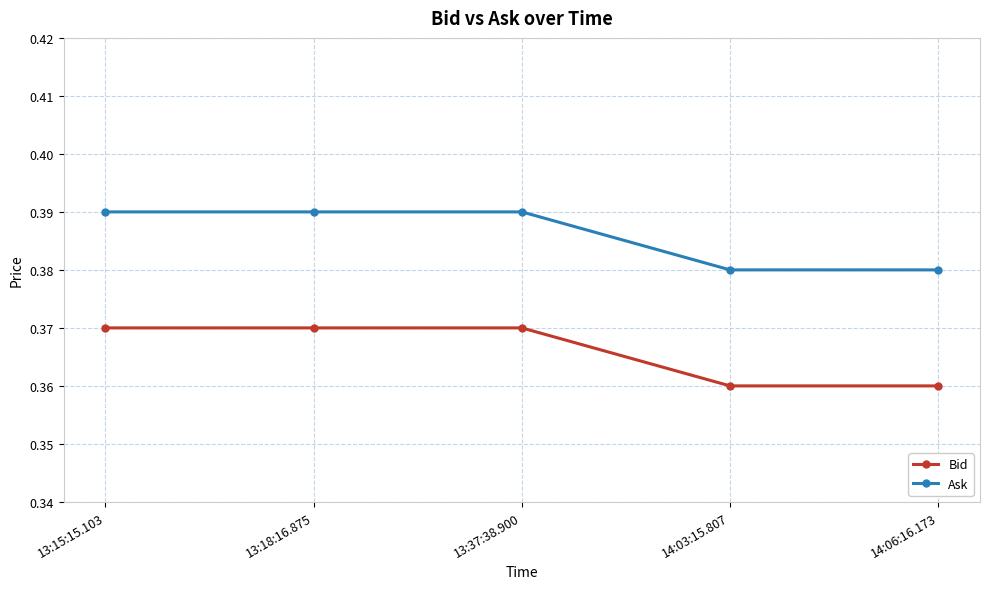

Rank the series at 13:15:15.103 from highest to lowest value.

Ask, Bid